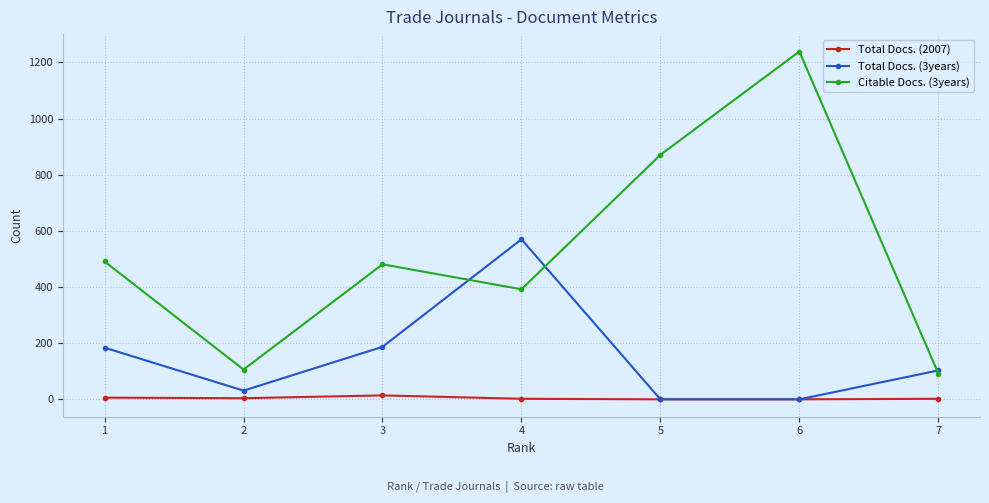

What is the sum of all Citable Docs. (3years) values?

3672